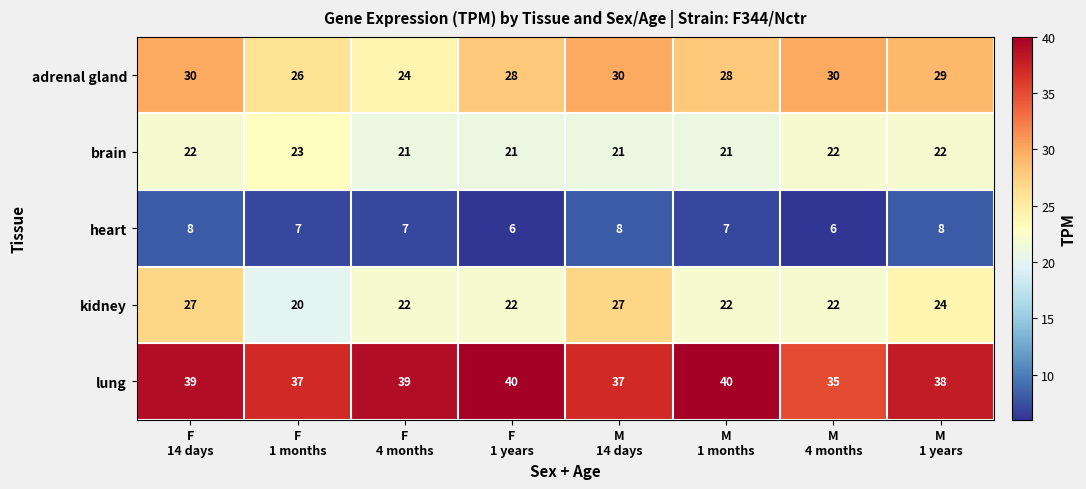

Which series has the largest total across all categories?

lung